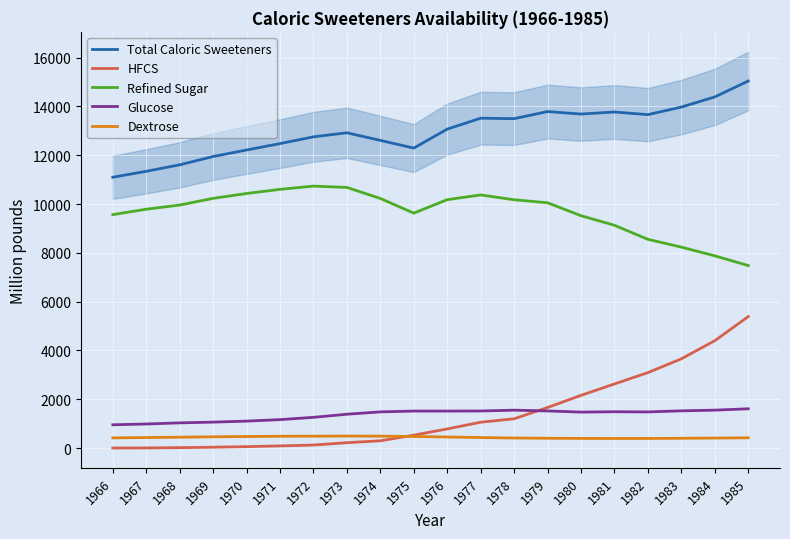

Rank the series by their maximum value, from lowest to highest.

Dextrose, Glucose, HFCS, Refined Sugar, Total Caloric Sweeteners